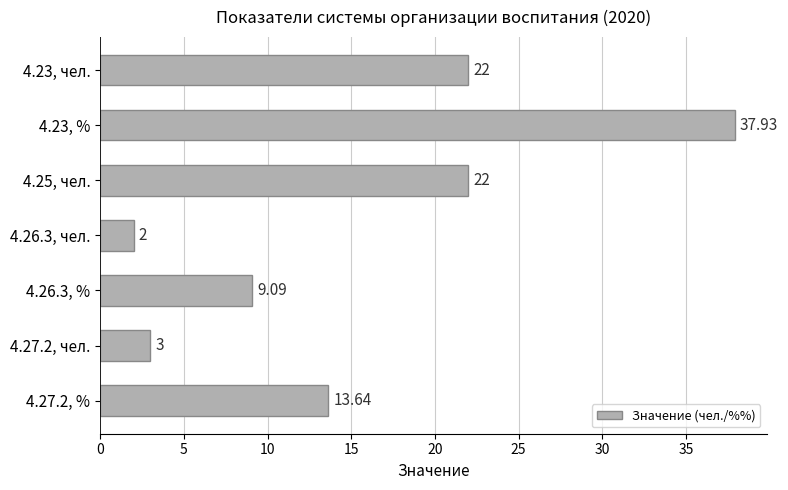

Which has a higher value, 4.26.3, % or 4.27.2, чел.?

4.26.3, %